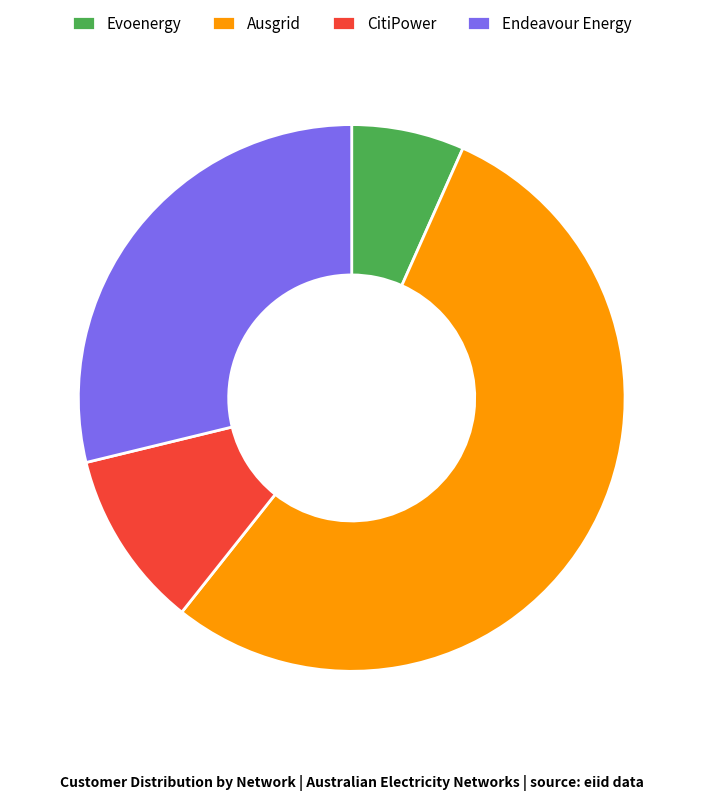

Do Endeavour Energy and Ausgrid together represent more than half of the pie?

Yes